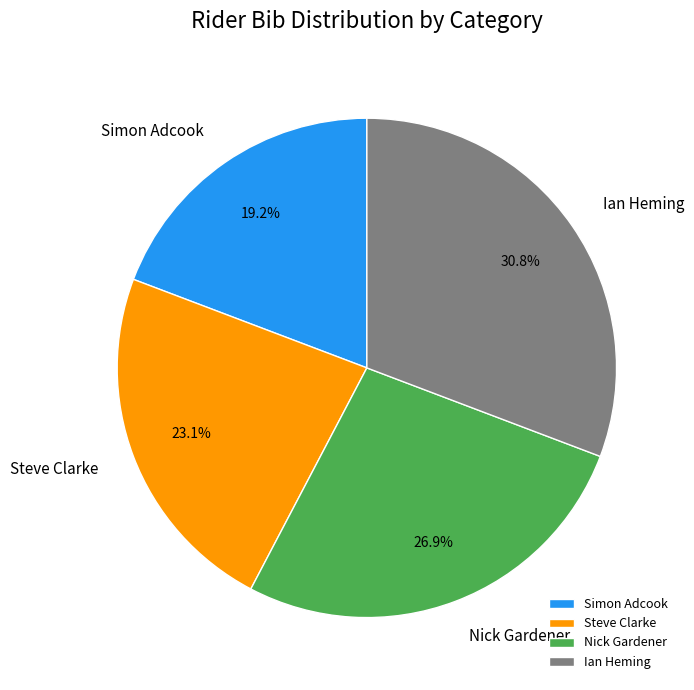

To the nearest percent, what is the difference between the largest and smallest slice percentages?

12%